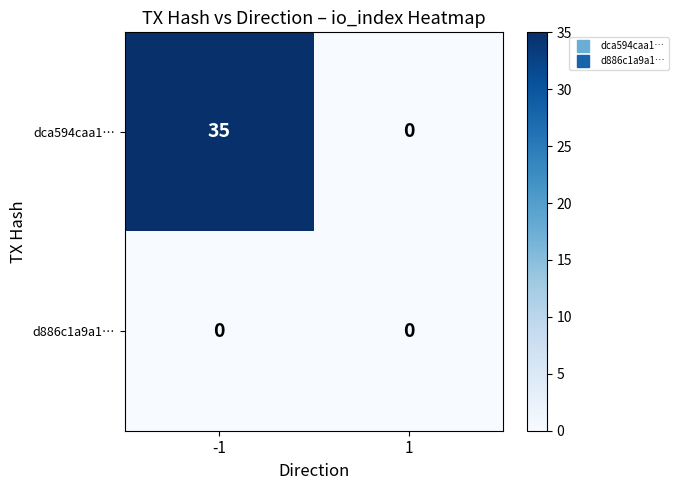

Reading right to left, what are all the values shown in this chart?

dca594caa1…: 0	35
d886c1a9a1…: 0	0